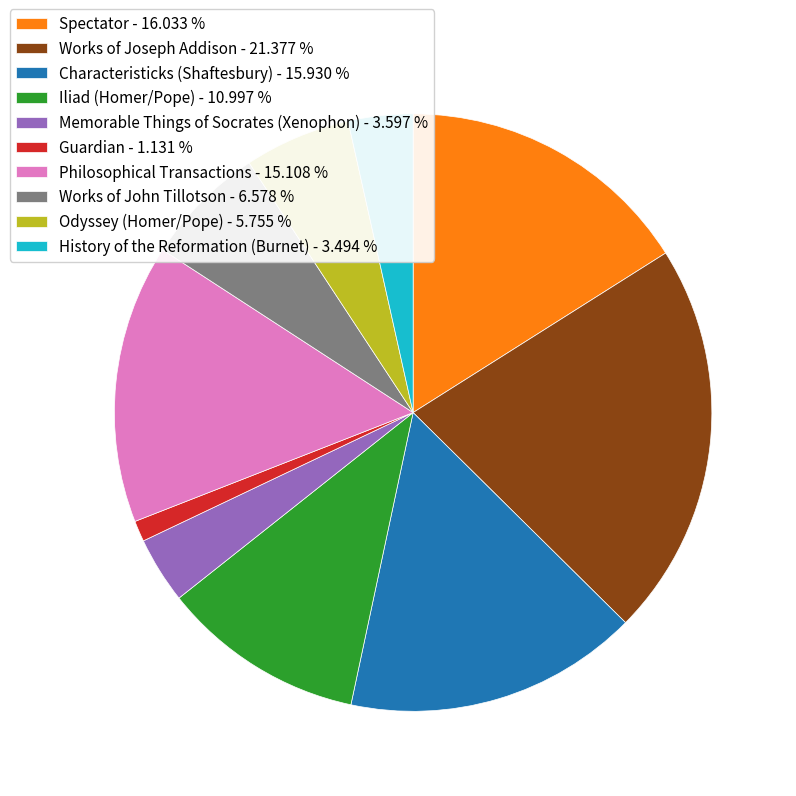

Do Characteristicks (Shaftesbury) - 15.930 % and Iliad (Homer/Pope) - 10.997 % together represent more than half of the pie?

No